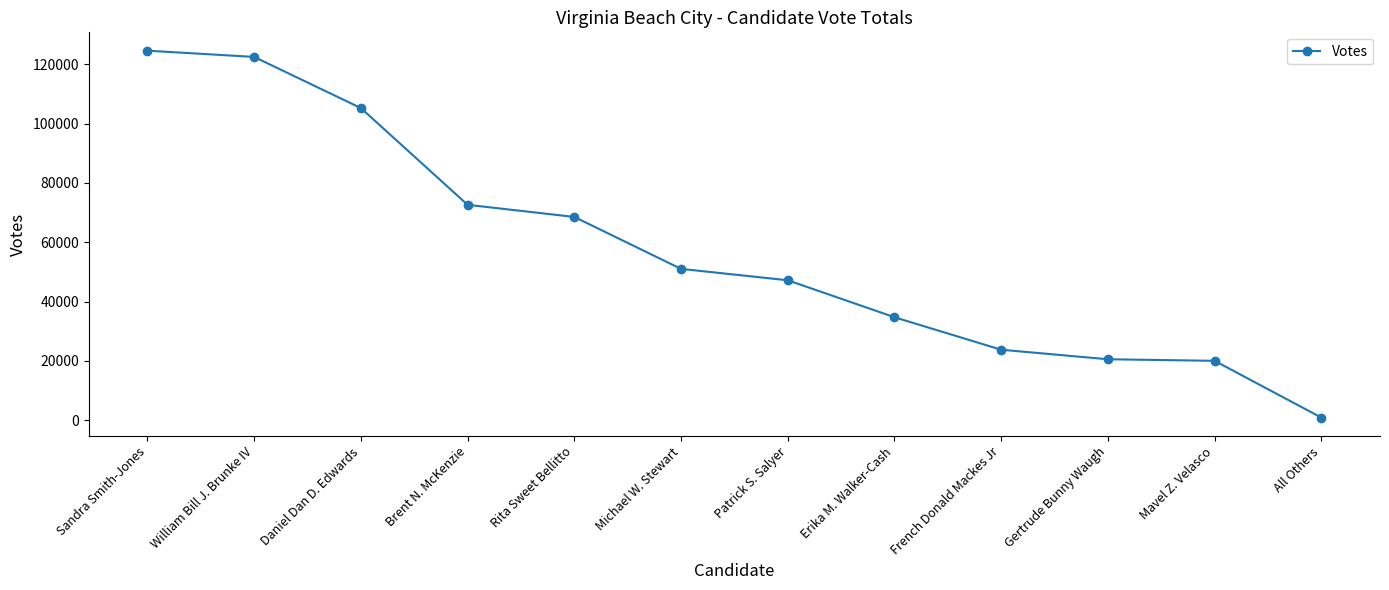

At which label is the value closest to 62747?

Rita Sweet Bellitto